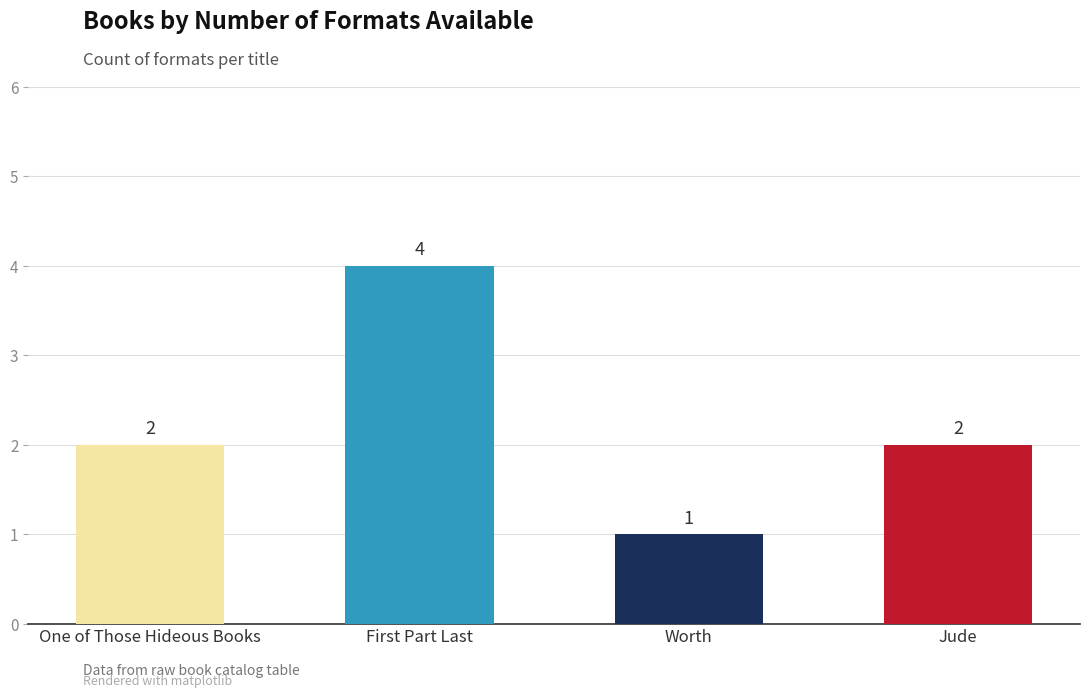

What value does the data have at Worth?

1